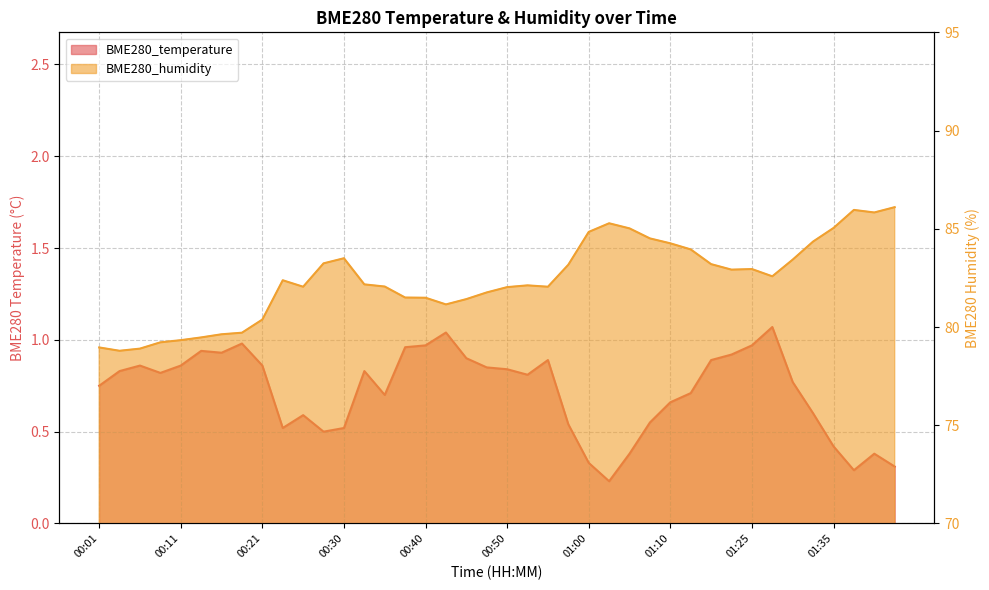

Rank the series by their average value, from lowest to highest.

BME280_temperature, BME280_humidity